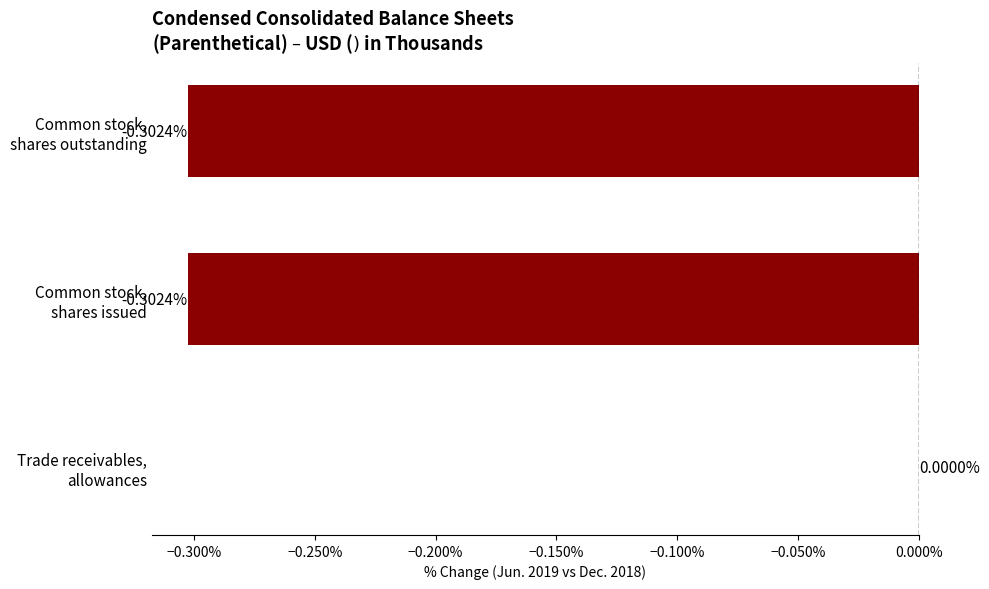

What is the difference between the maximum and second lowest values?

0.3